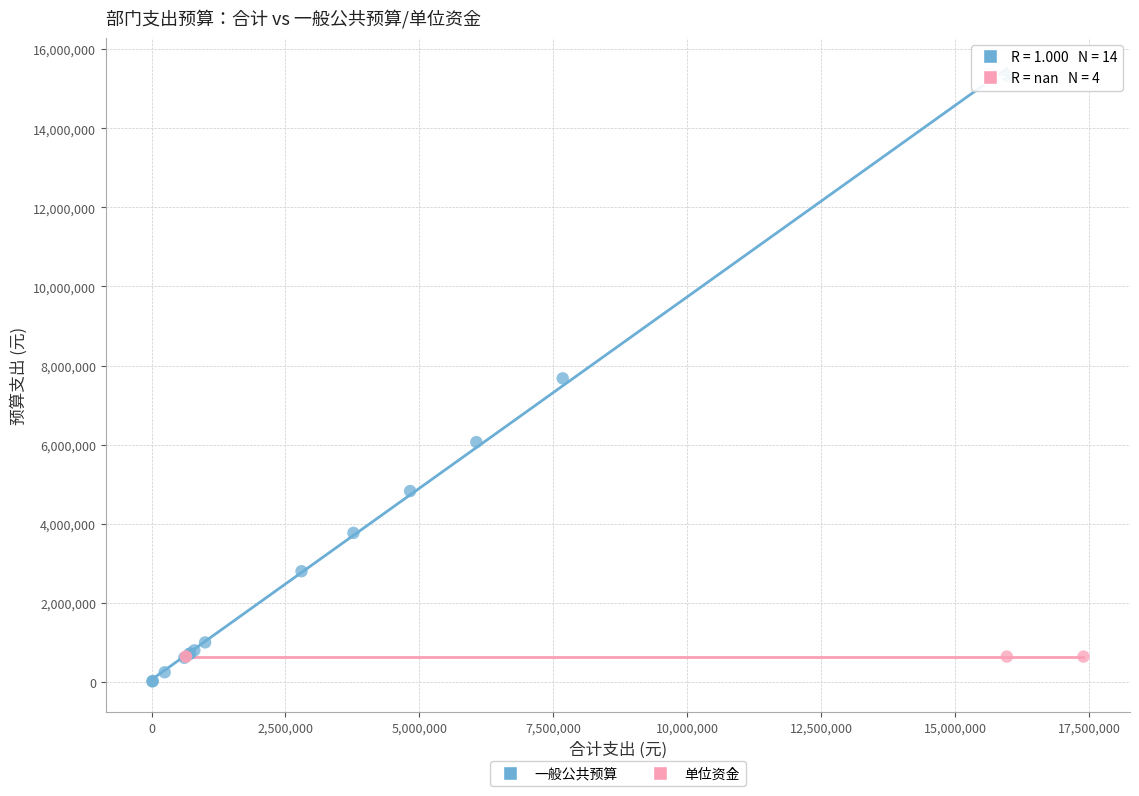

Which series reaches the maximum Y coordinate?

一般公共预算